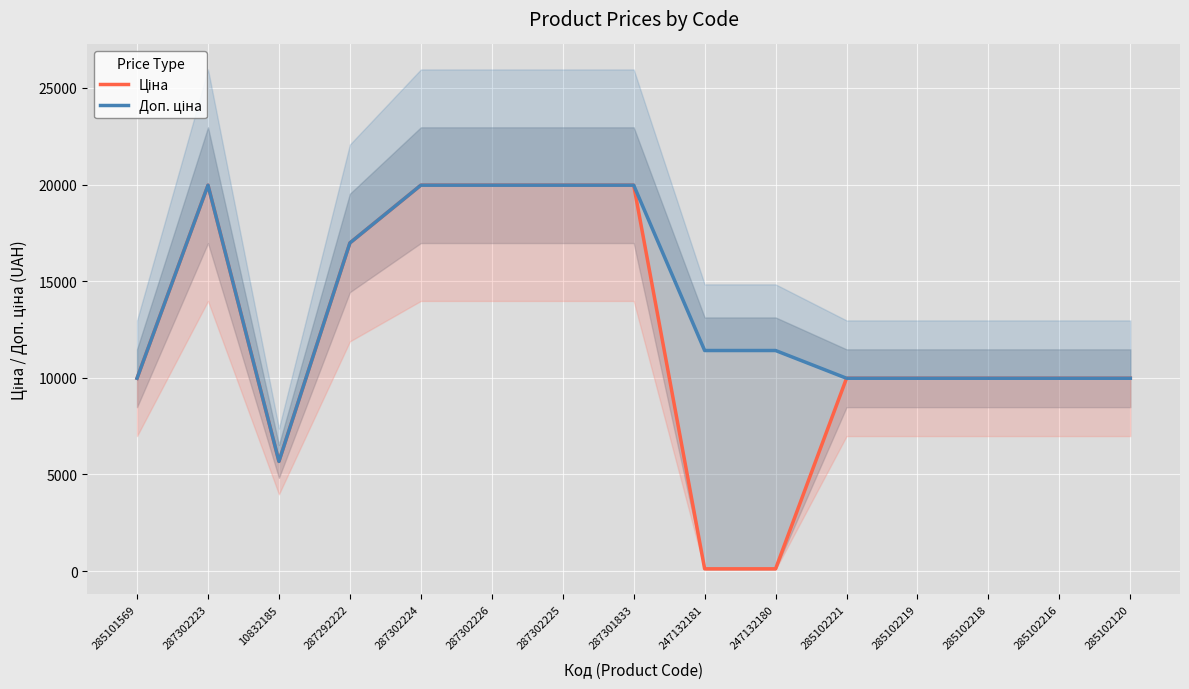

Is the value of Доп. ціна at 287301833 greater than the value of Ціна at 287302225?

No